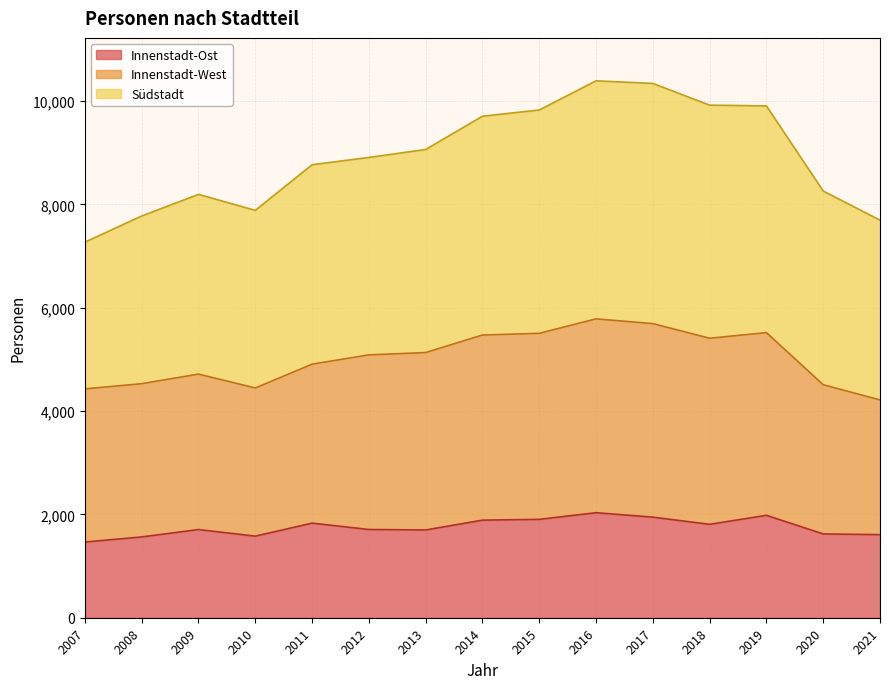

What is the lowest value of the Innenstadt-Ost series?

1465